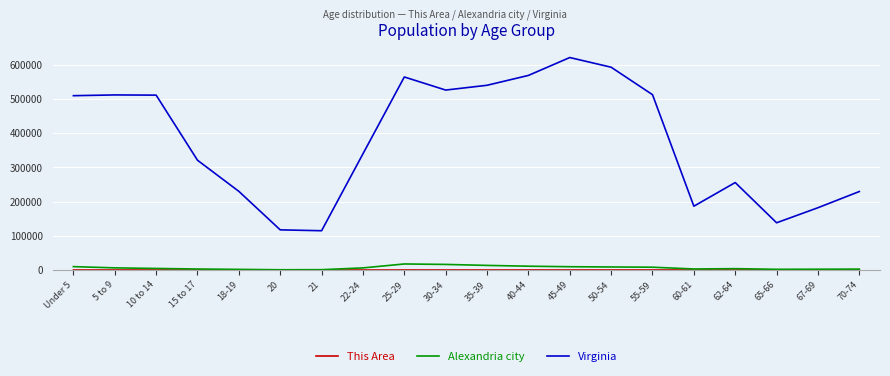

How many categories are shown in the chart?

20